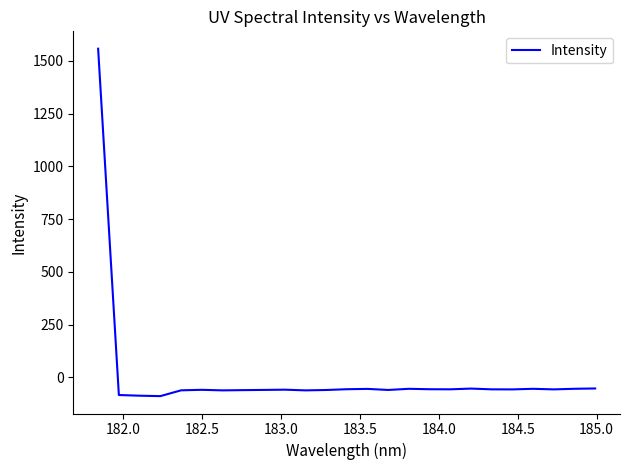

What is the difference between the maximum and minimum values?

1646.3